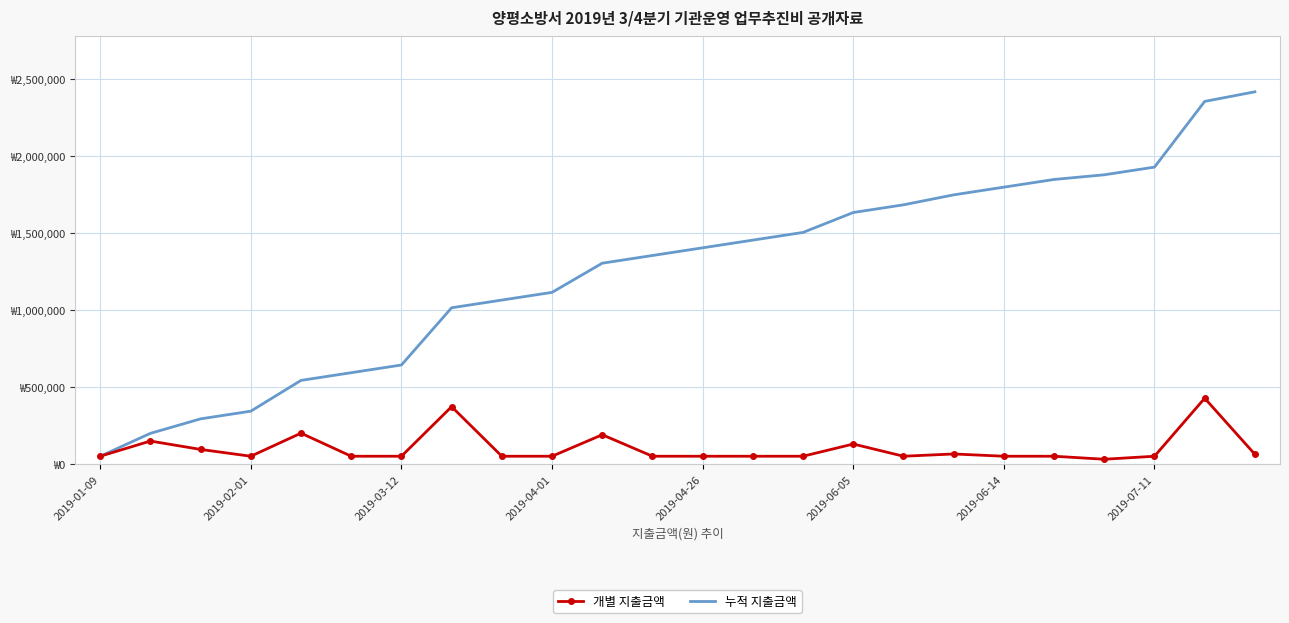

True or false: 개별 지출금액 and 누적 지출금액 cross at least once.

False